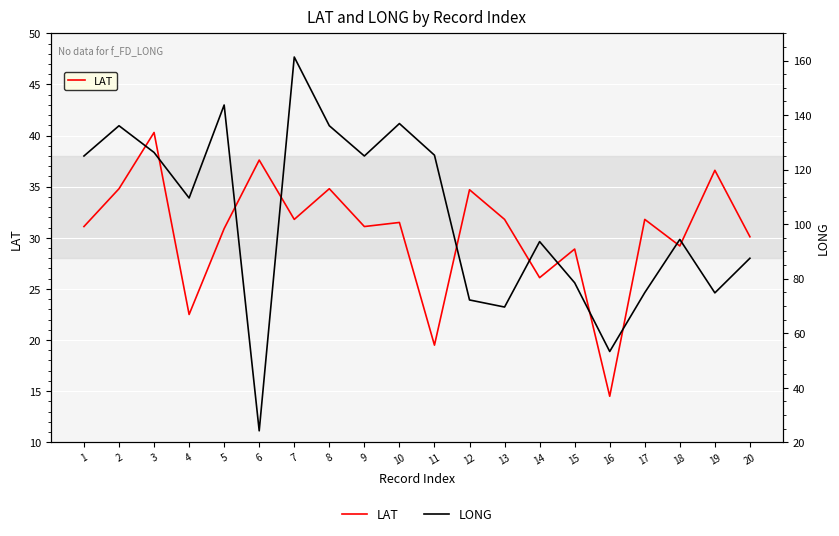

What is the value of the LONG point at the 17th from the left?

74.9